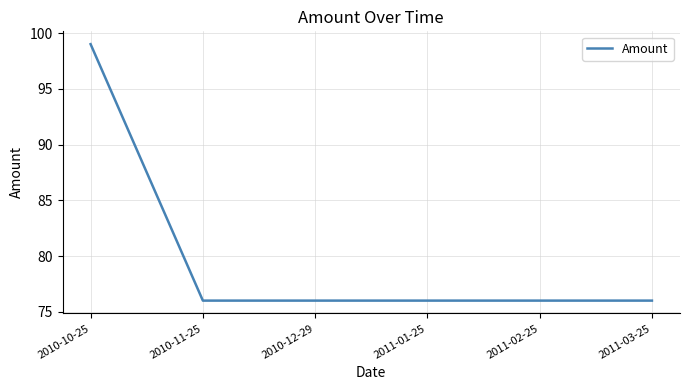

The chart shows a value of 39 at 2011-02-25. True or false?

False